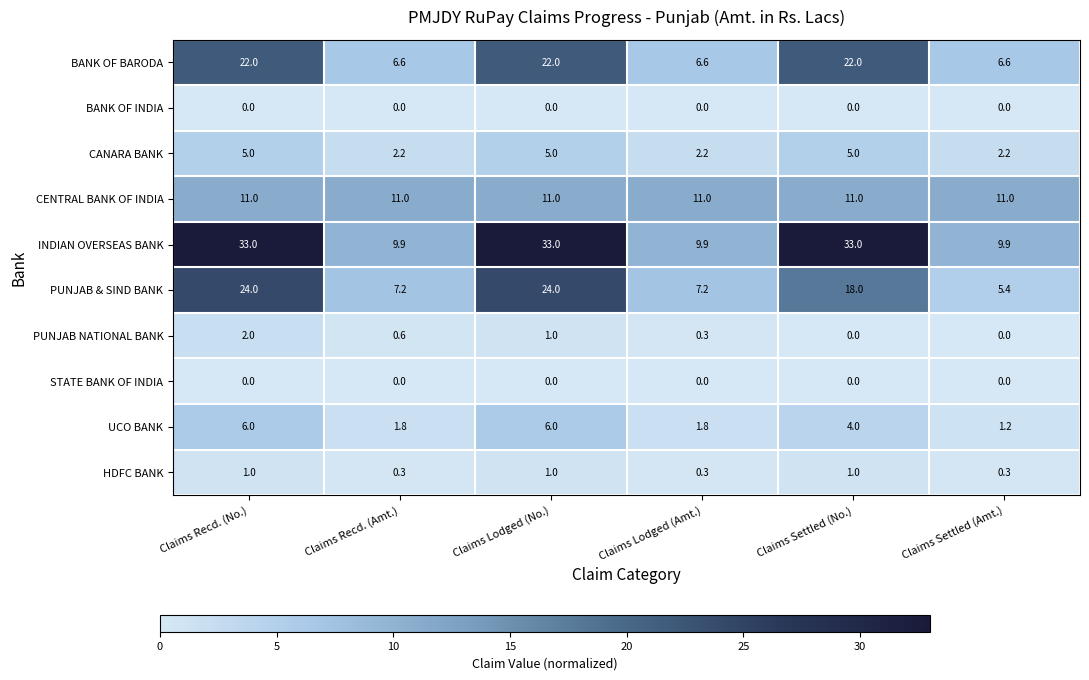

How many categories are shown in the chart?

6